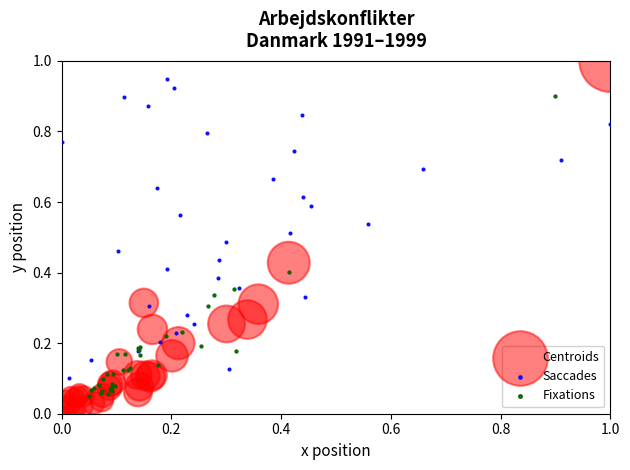

Which series contains the highest Y value?

Centroids